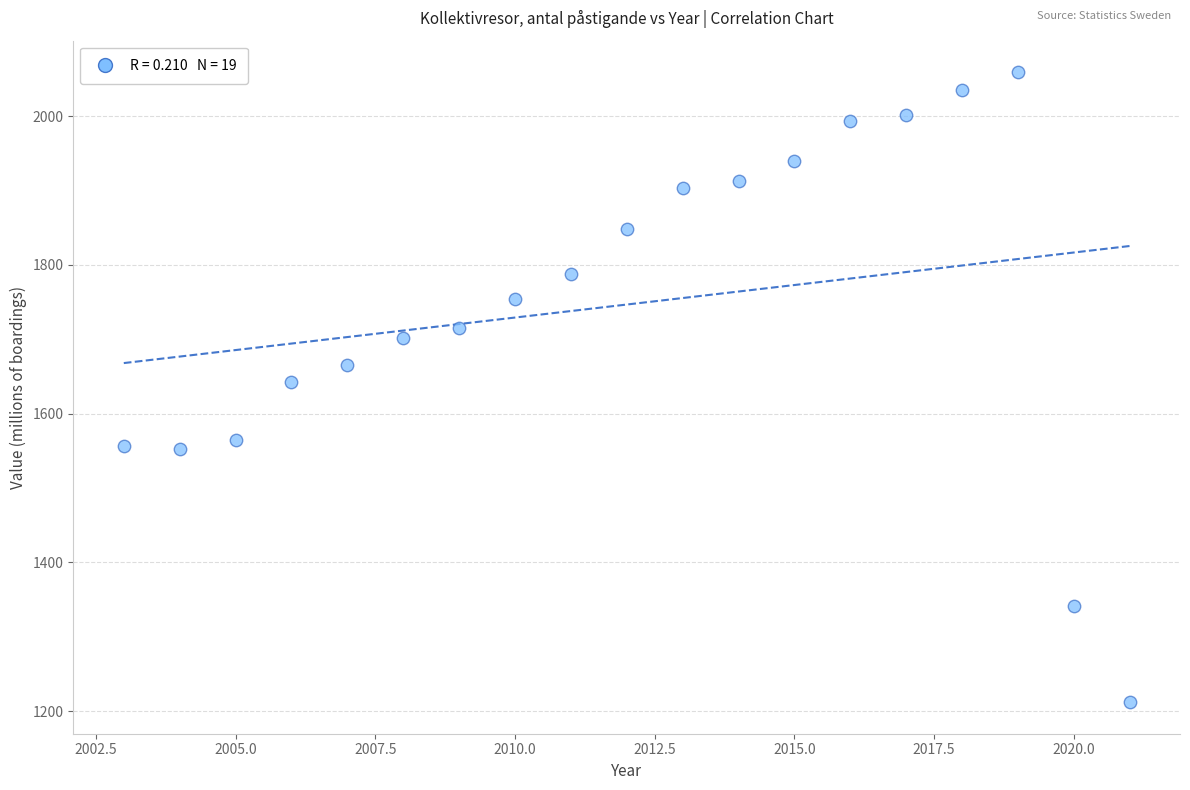

What is the range of X values (max minus min)?

18